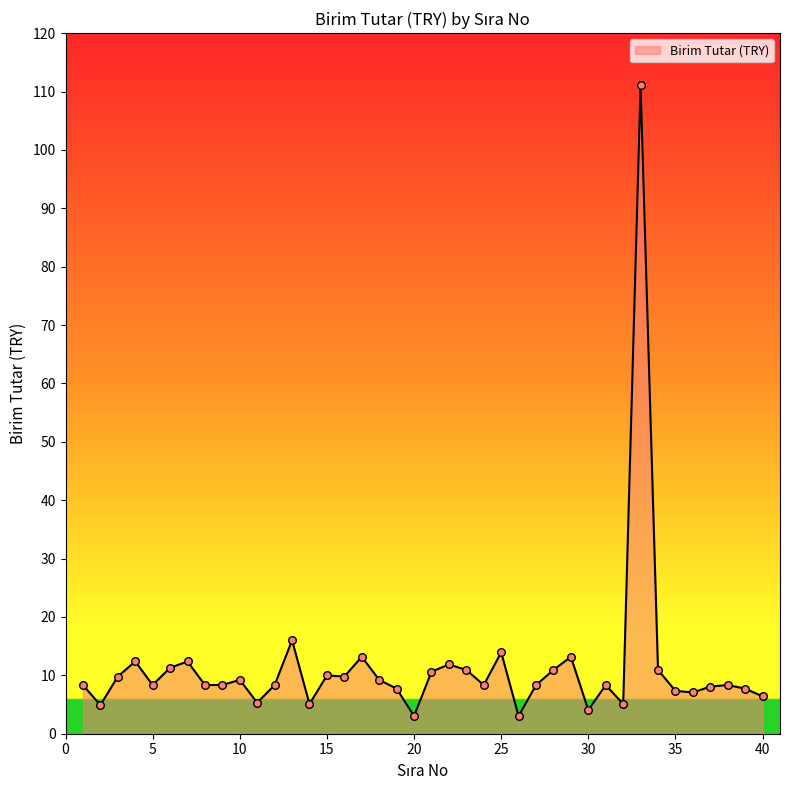

What is the maximum value shown in the chart?

111.1